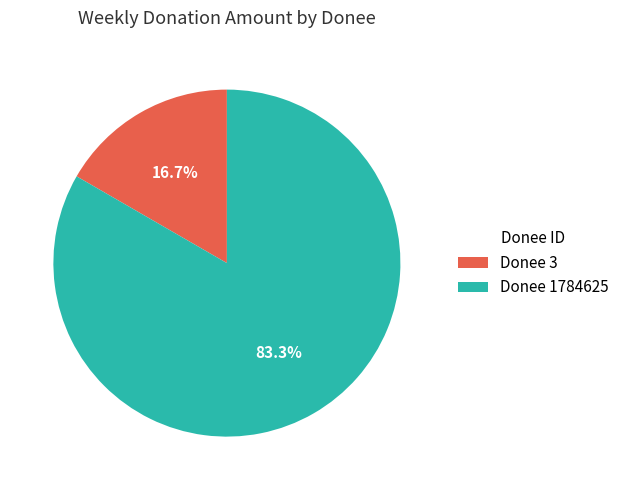

Which slice is the smallest?

Donee 3